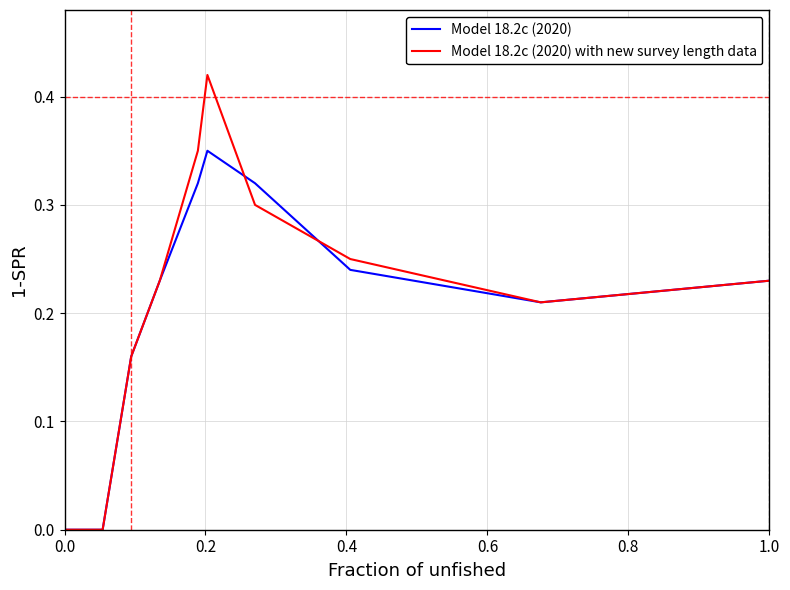

List the series in order of their peak value, lowest first.

Model 18.2c (2020), Model 18.2c (2020) with new survey length data